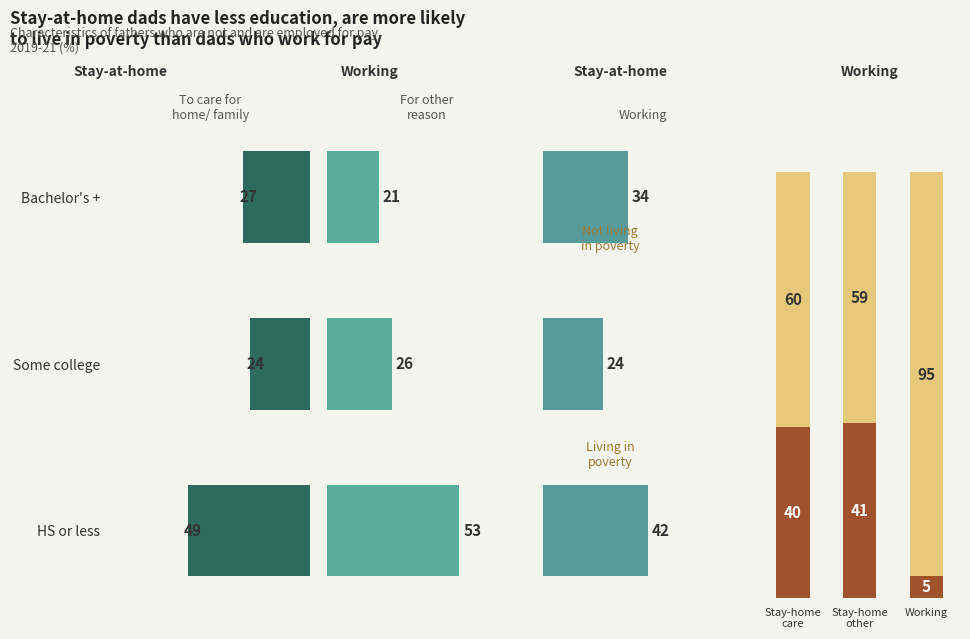

What is the difference between the highest and lowest values at Stay-home
care?

20